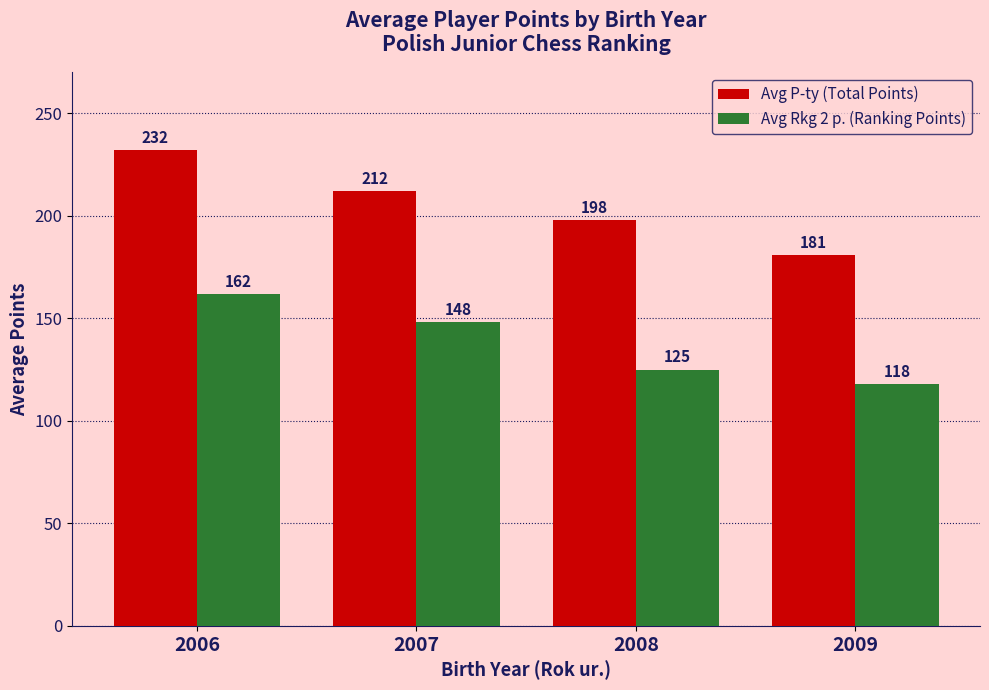

Does the chart contain any negative values?

No